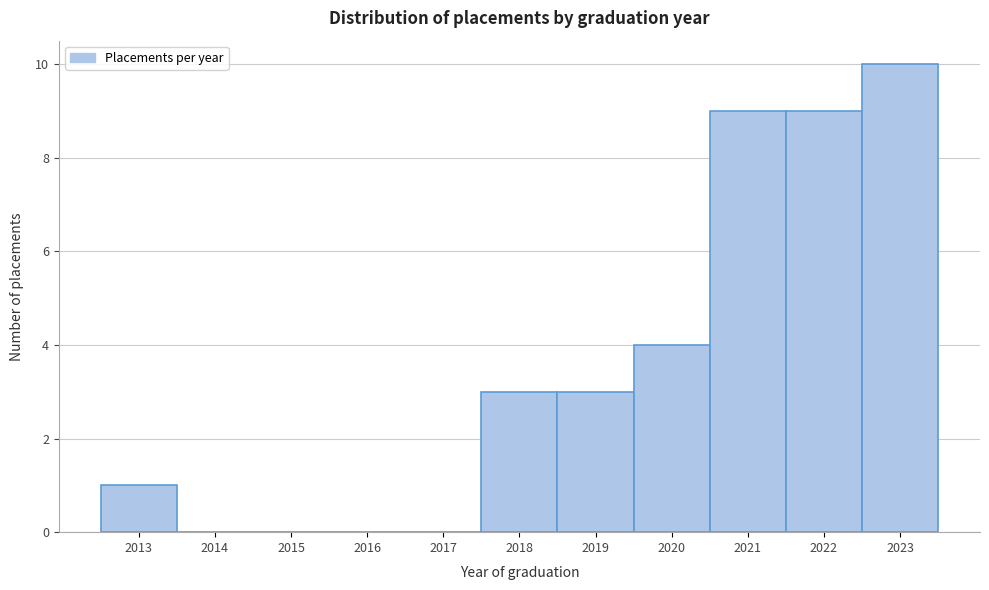

Which range on the x-axis has the tallest bar?

2022.5 to 2023.5